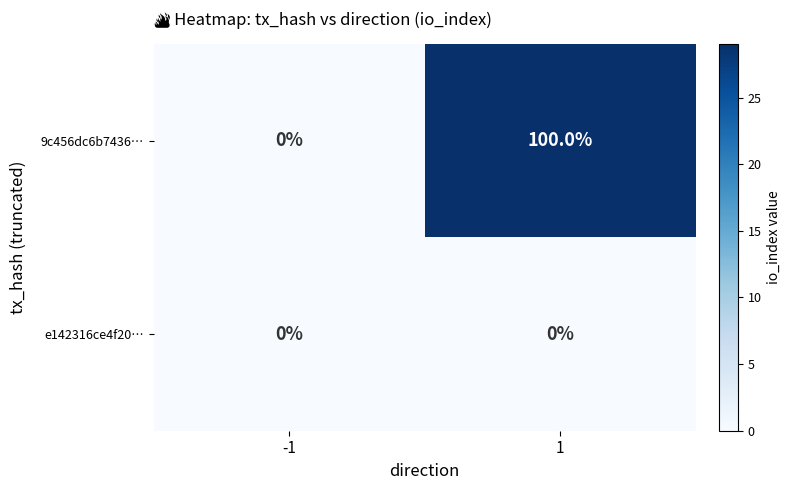

Is it true that 9c456dc6b7436… equals 50 at -1?

False